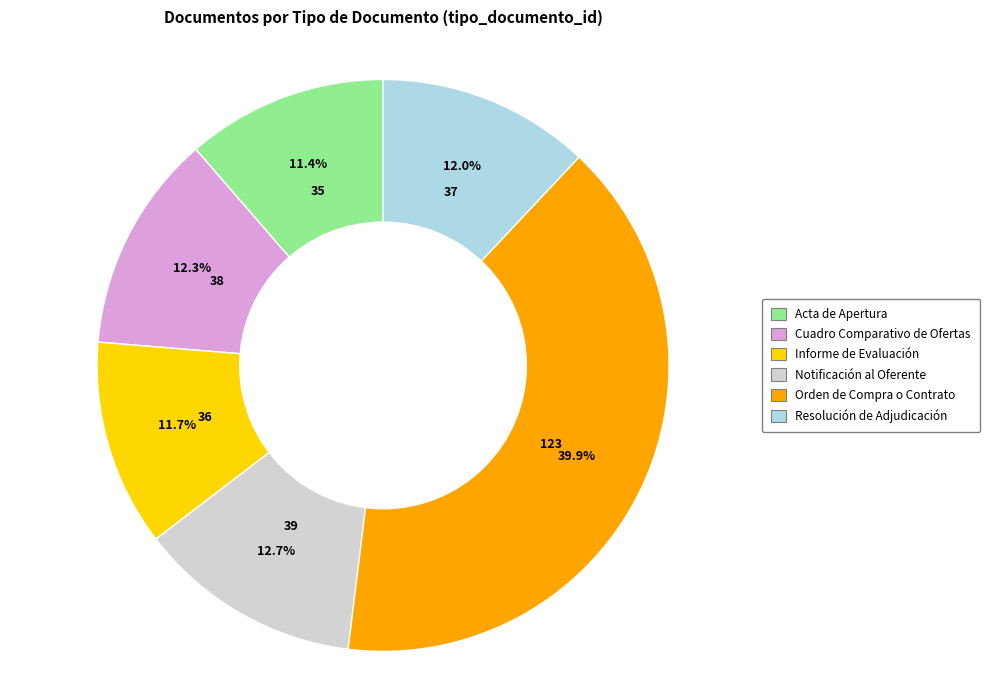

Is the sum of Cuadro Comparativo de Ofertas and Acta de Apertura greater than half?

No